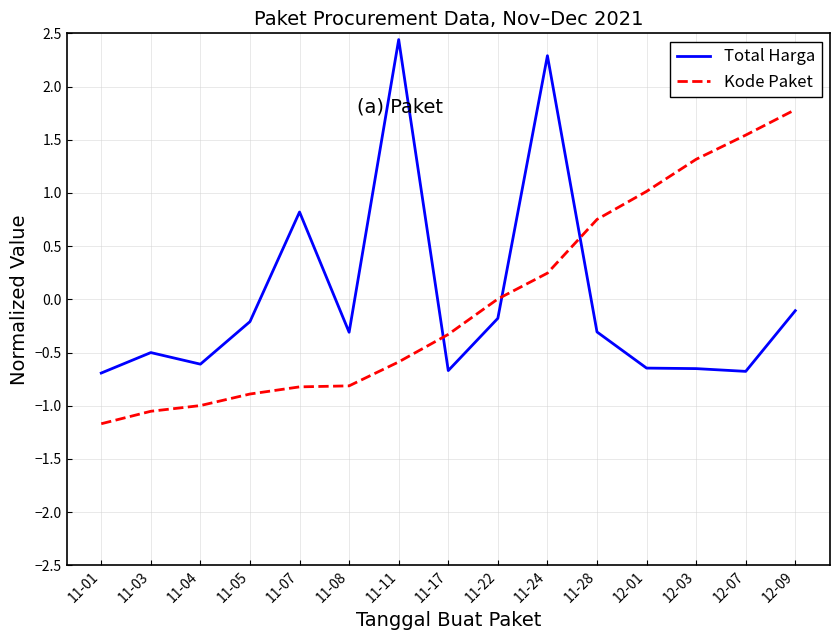

Which series has the largest range (max minus min)?

Total Harga